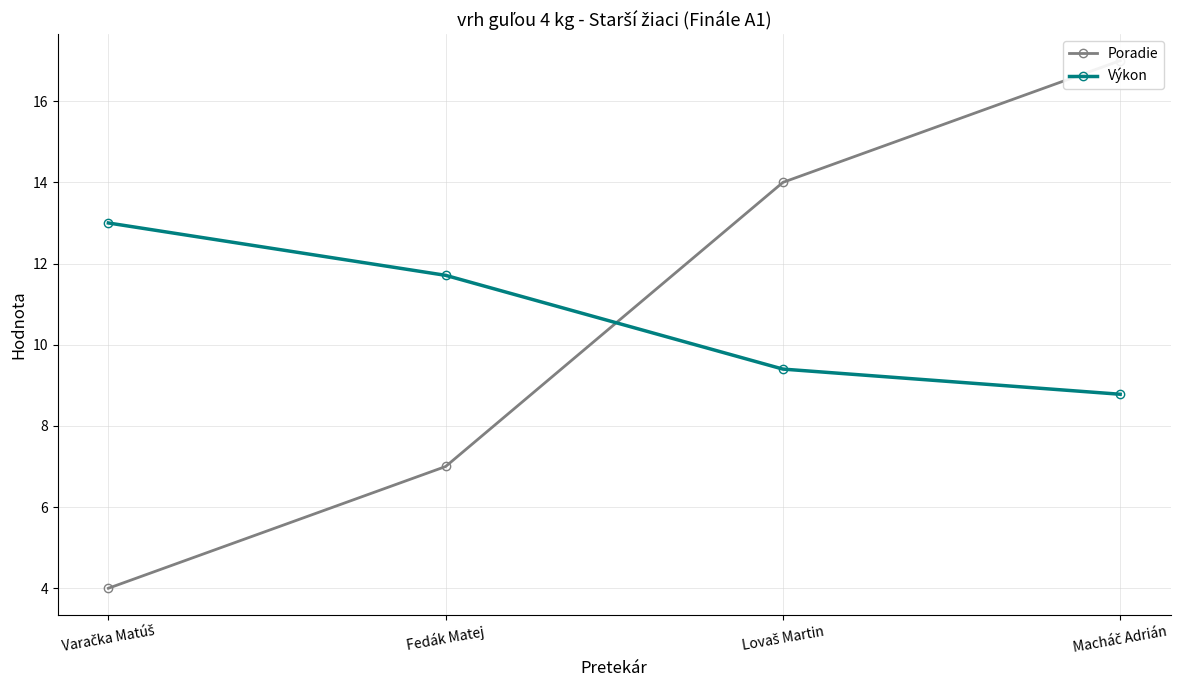

What is the label of the 3rd point from the left?

Lovaš Martin